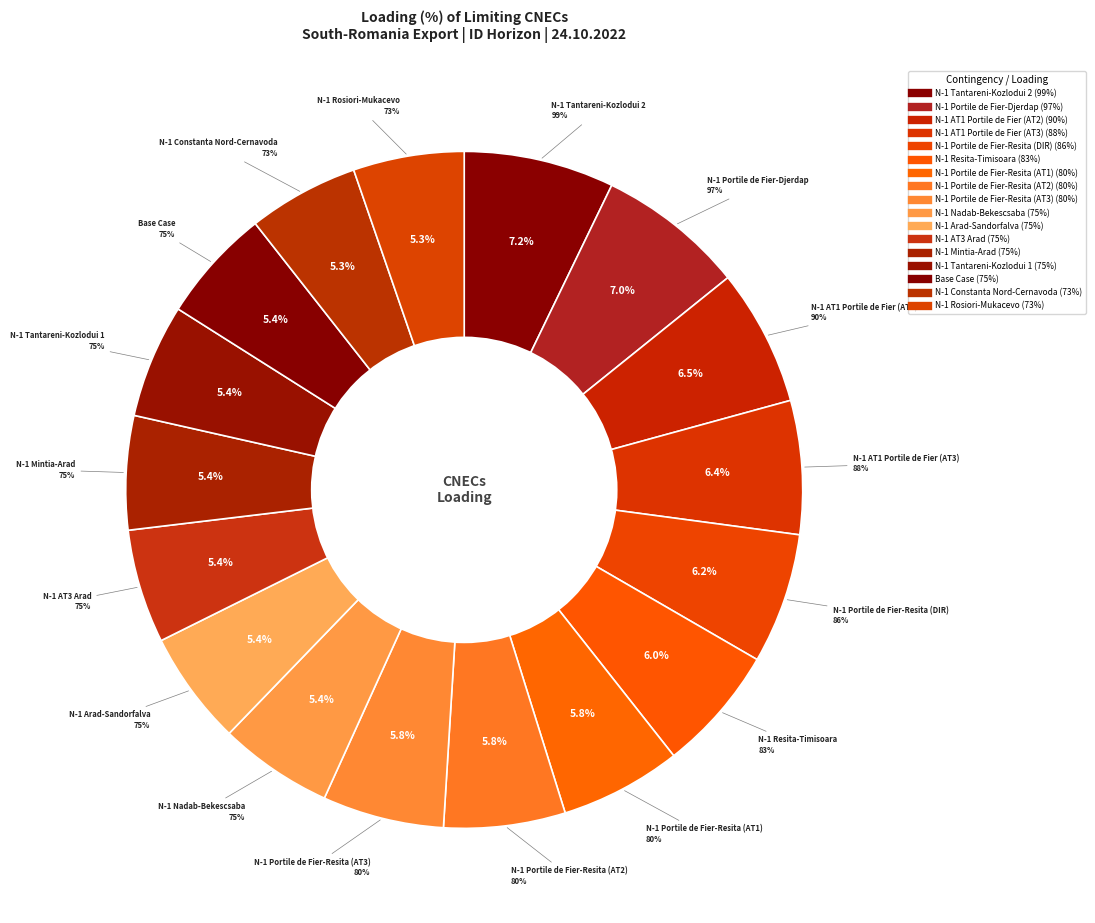

To the nearest percent, what is the combined percentage of N-1 Portile de Fier-Resita (AT1) and N-1 Rosiori-Mukacevo?

11%